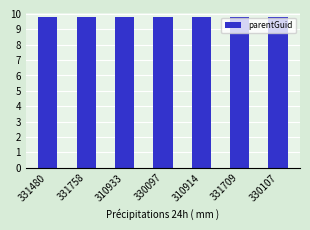

Which category has the highest value across all series?

310933